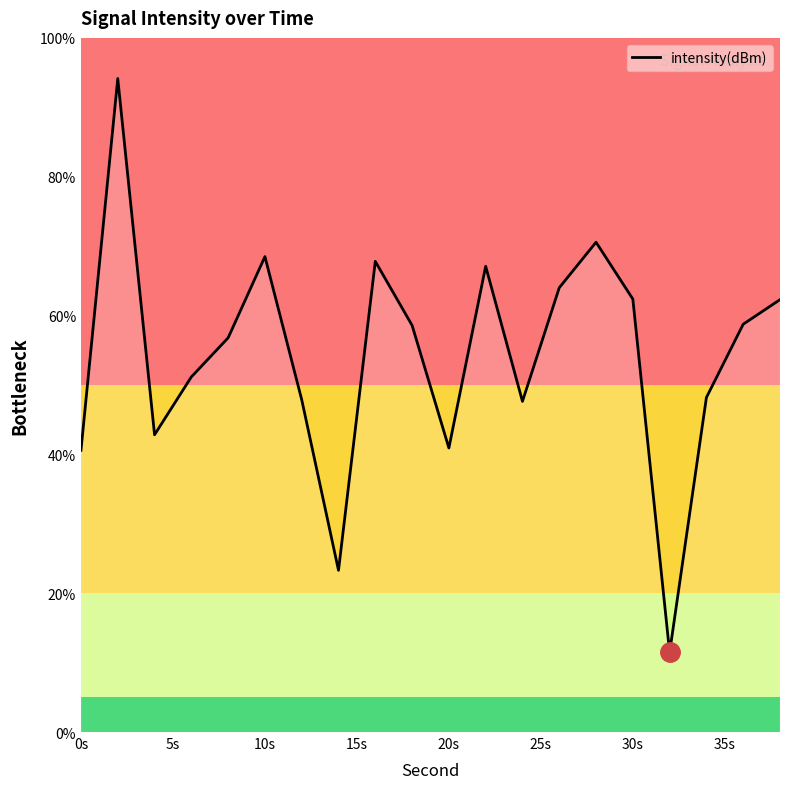

What is the maximum value shown in the chart?

94.1